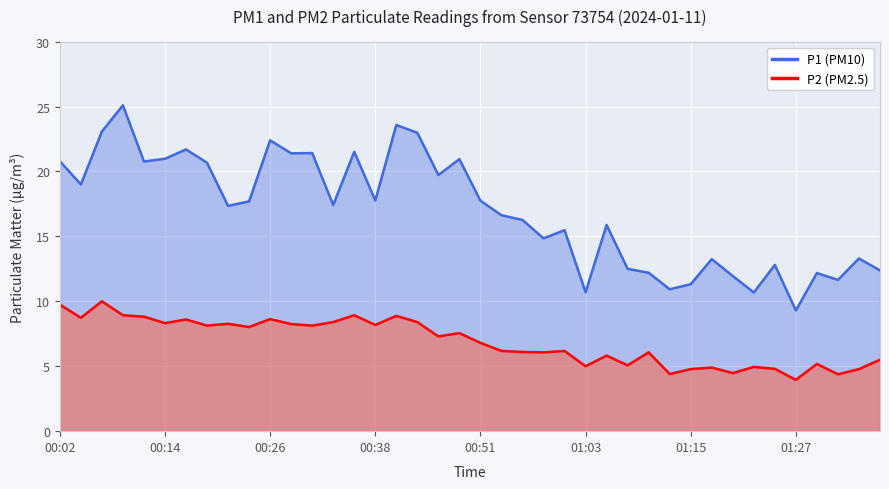

Does the chart display data point markers on the line(s)?

No